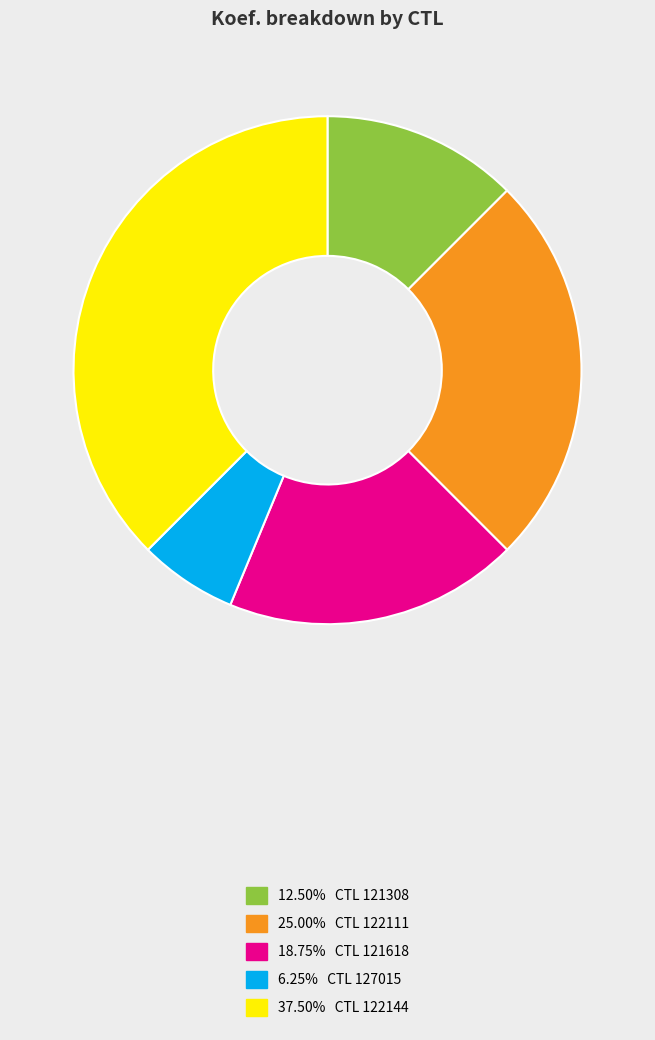

Does any single category account for the majority?

No